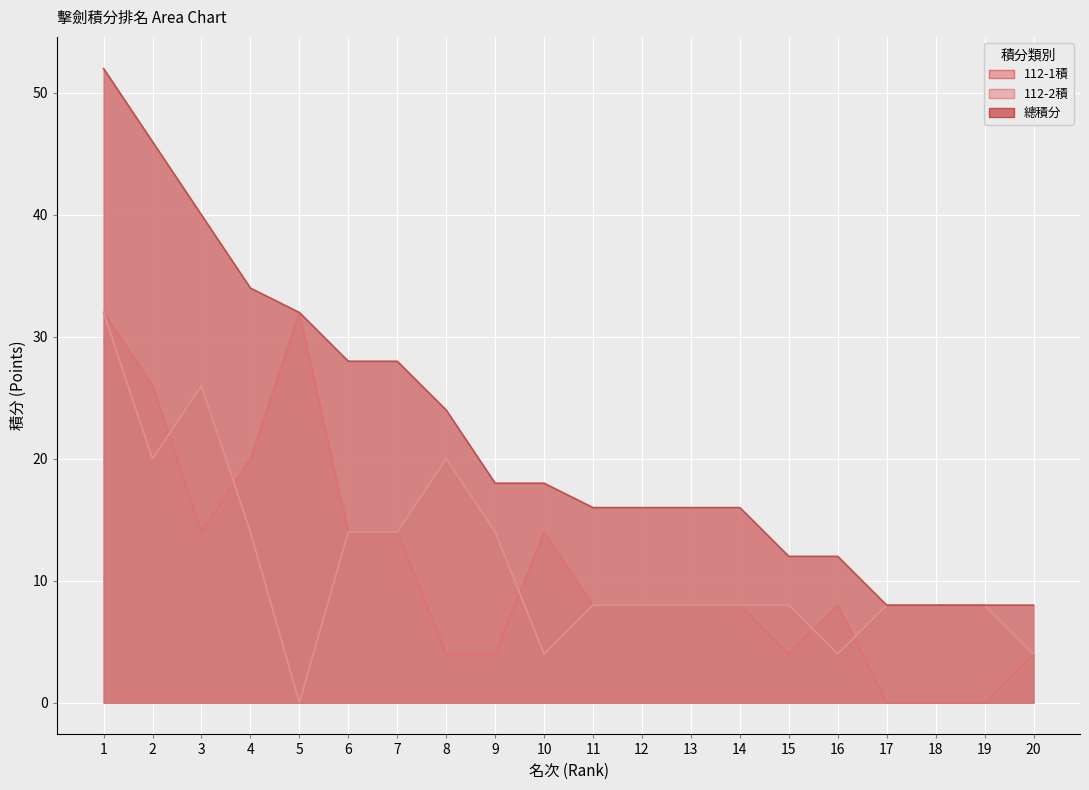

Reading right to left, list all the values displayed in this chart.

112-1積: 4	0	0	0	8	4	8	8	8	8	14	4	4	14	14	32	20	14	26	32
112-2積: 4	8	8	8	4	8	8	8	8	8	4	14	20	14	14	0	14	26	20	32
總積分: 8	8	8	8	12	12	16	16	16	16	18	18	24	28	28	32	34	40	46	52